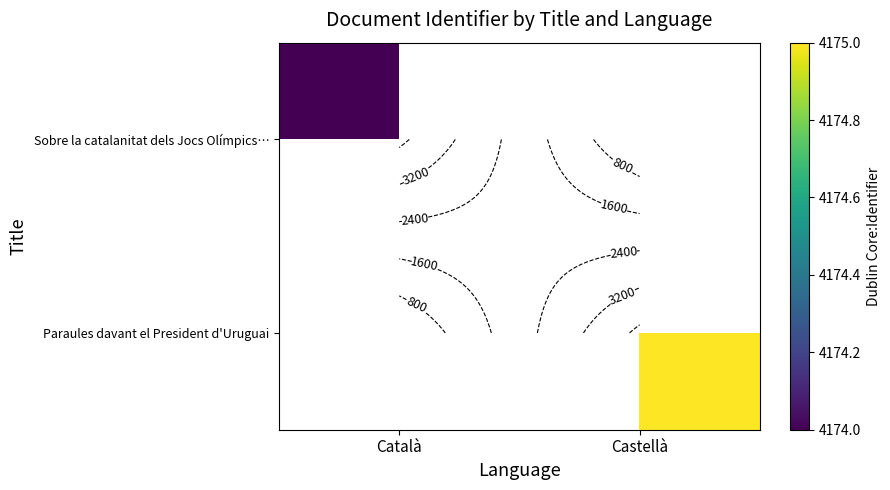

Where is Sobre la catalanitat dels Jocs Olímpics… nearest to the value 4174?

Català